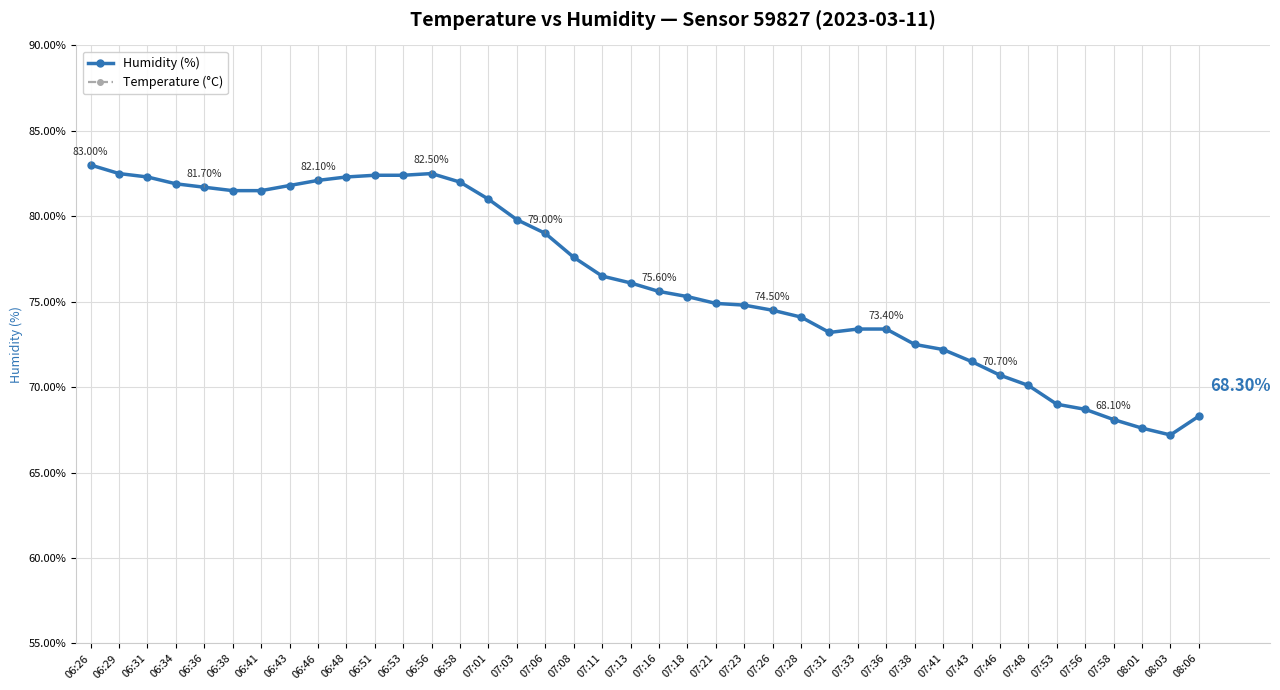

What are all the series names shown in the legend?

Humidity (%), Temperature (°C)